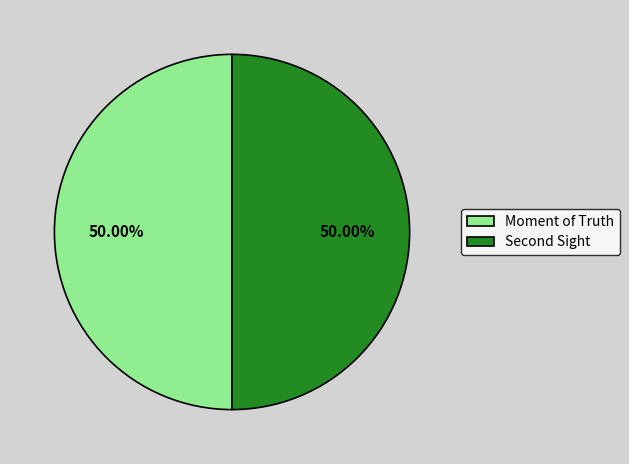

Count the number of slices in the pie.

2